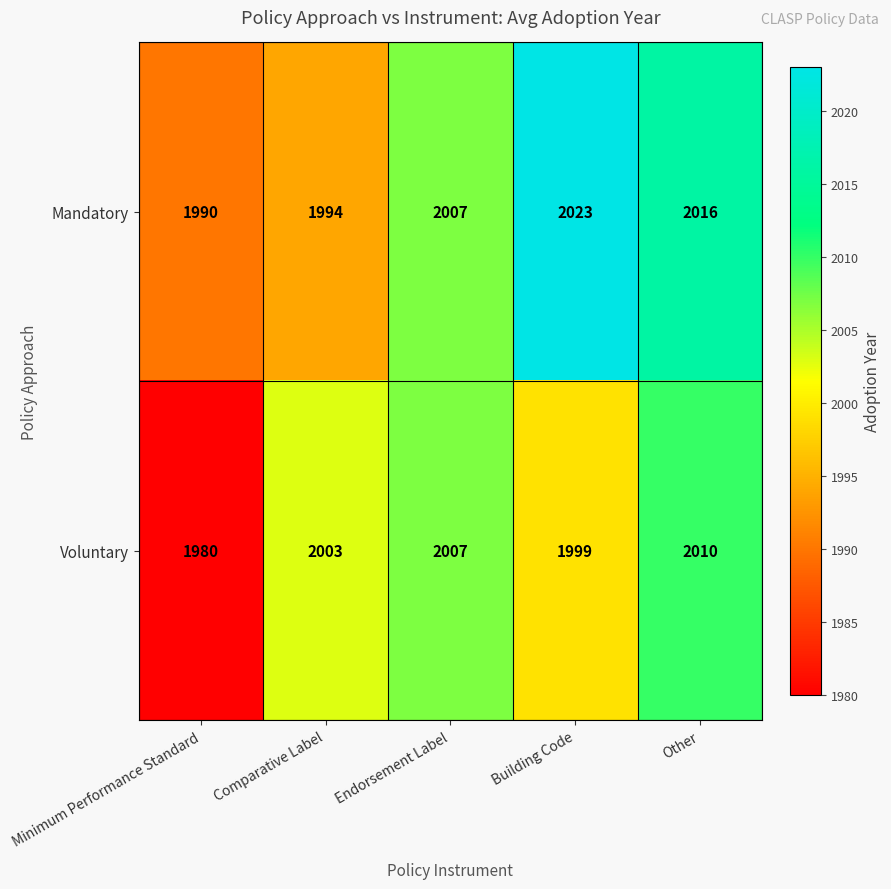

Which series changed the most between Minimum Performance Standard and Building Code?

Mandatory